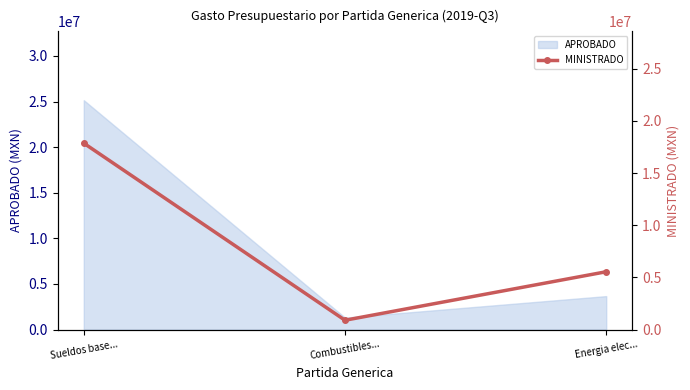

Which label corresponds to the largest value in the chart?

Sueldos base...